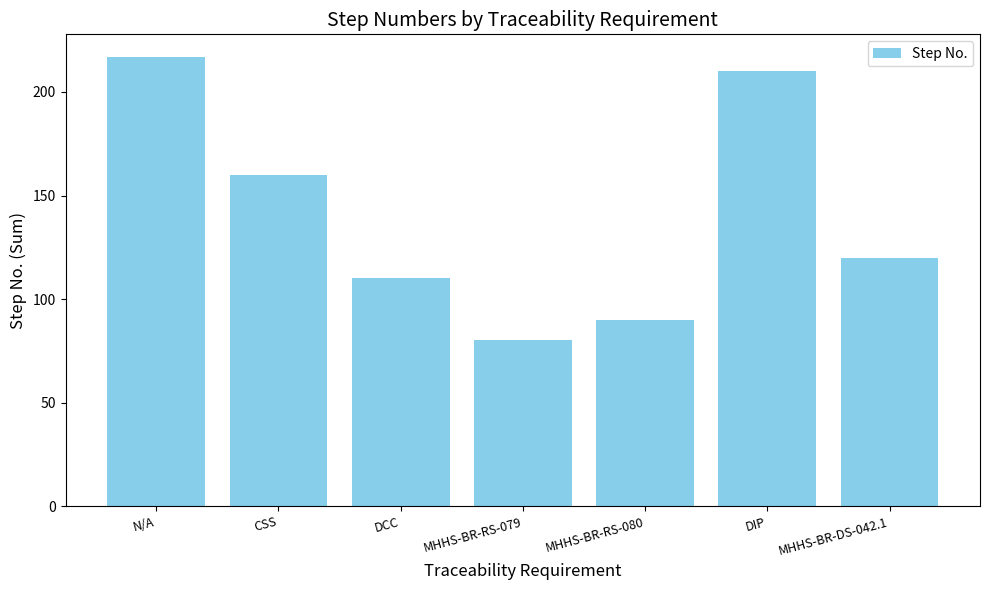

What is the greatest value displayed?

217